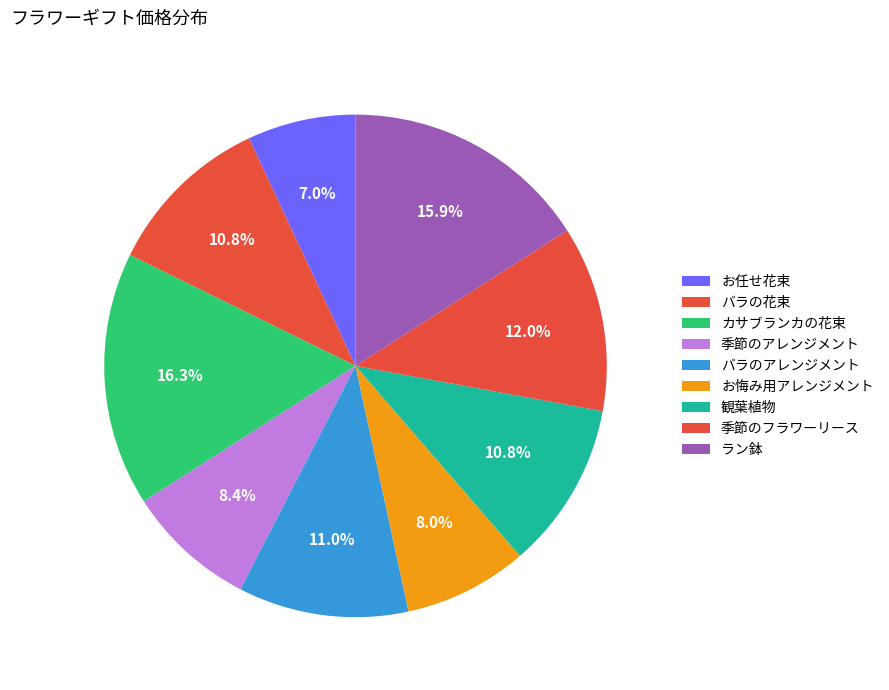

Is it true that 季節のフラワーリース is 12% of the pie?

True